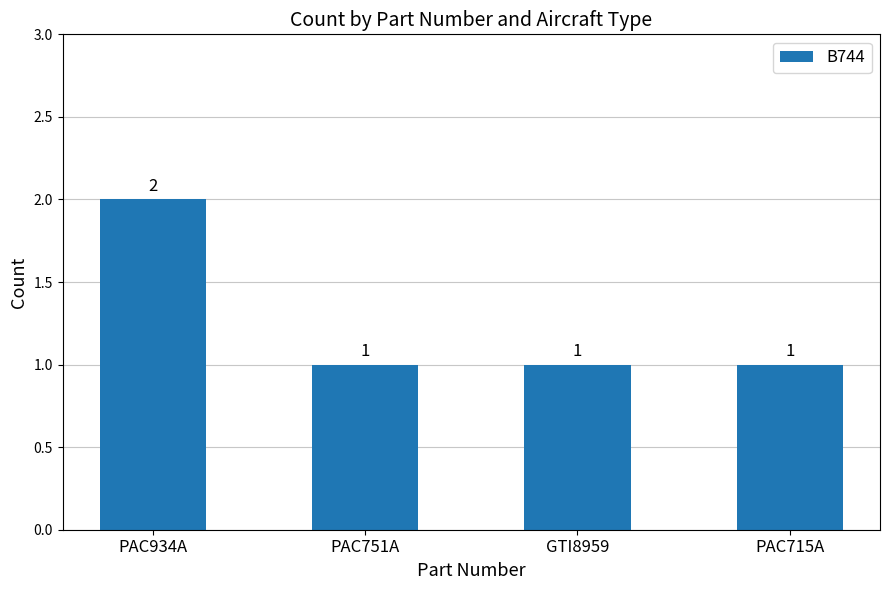

Reading left to right, extract all data points from this chart.

PAC934A=2	PAC751A=1	GTI8959=1	PAC715A=1